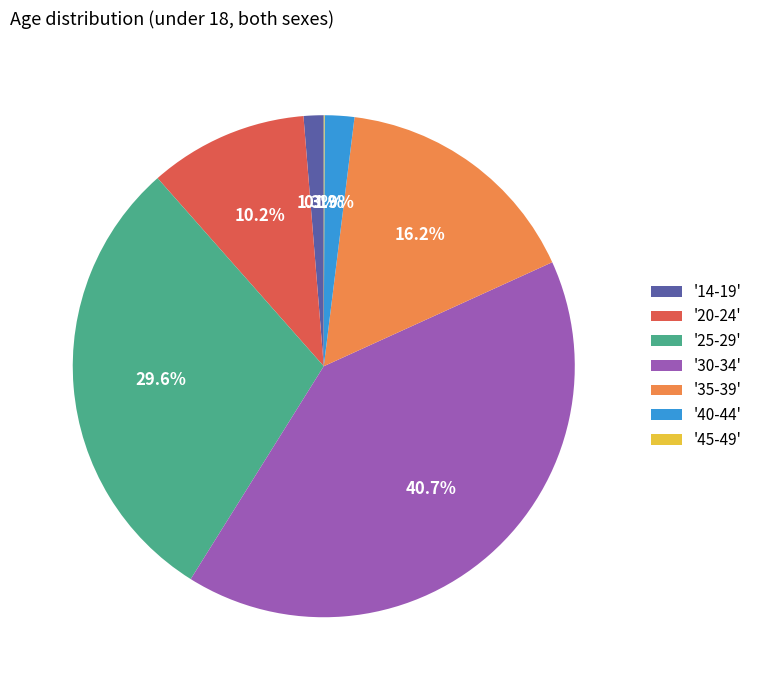

What is the largest slice in the pie chart?

'30-34'